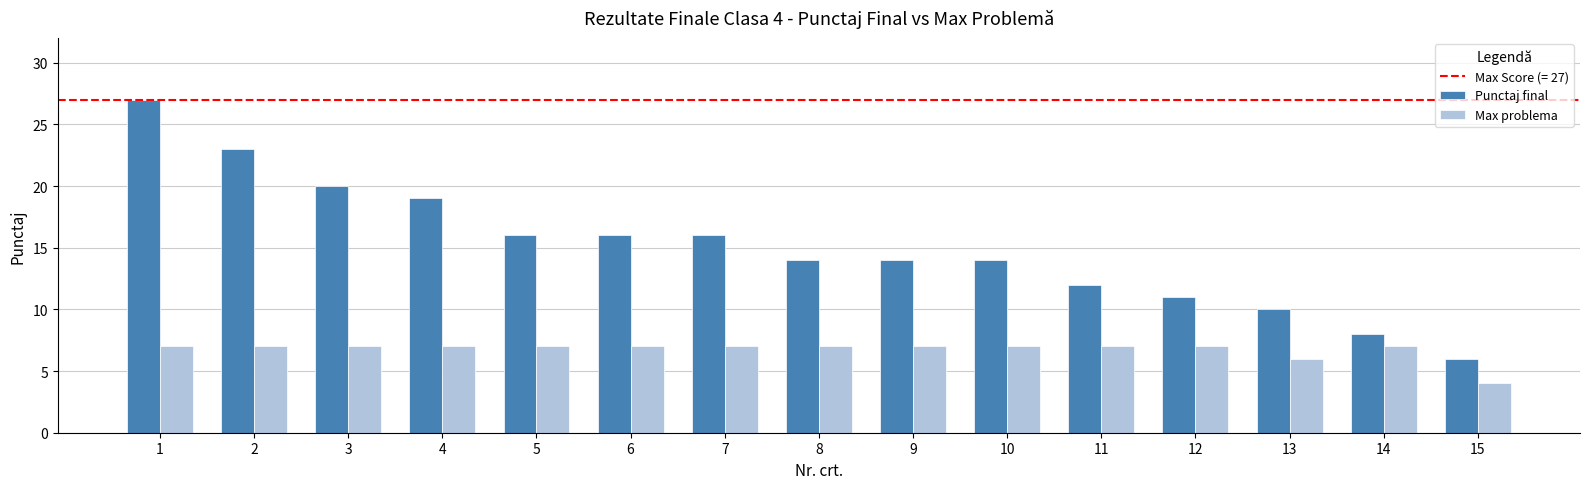

What is the difference between the Punctaj final values at 15 and 6?

10